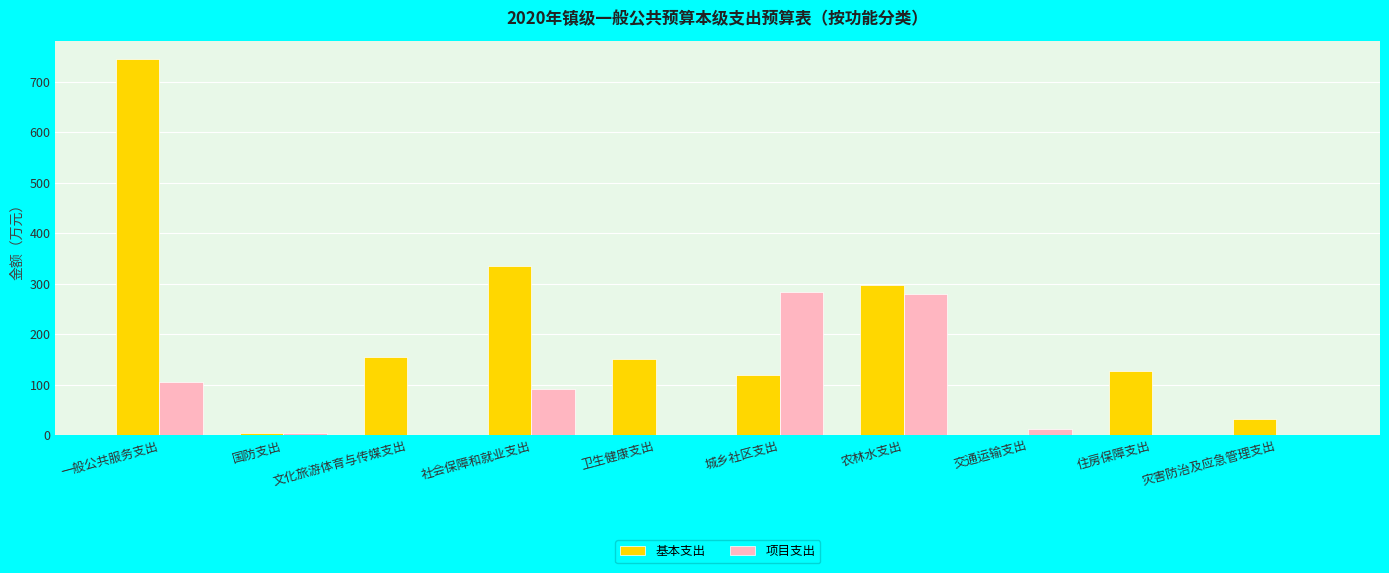

What is the difference between the 项目支出 values at 社会保障和就业支出 and 住房保障支出?

92.0